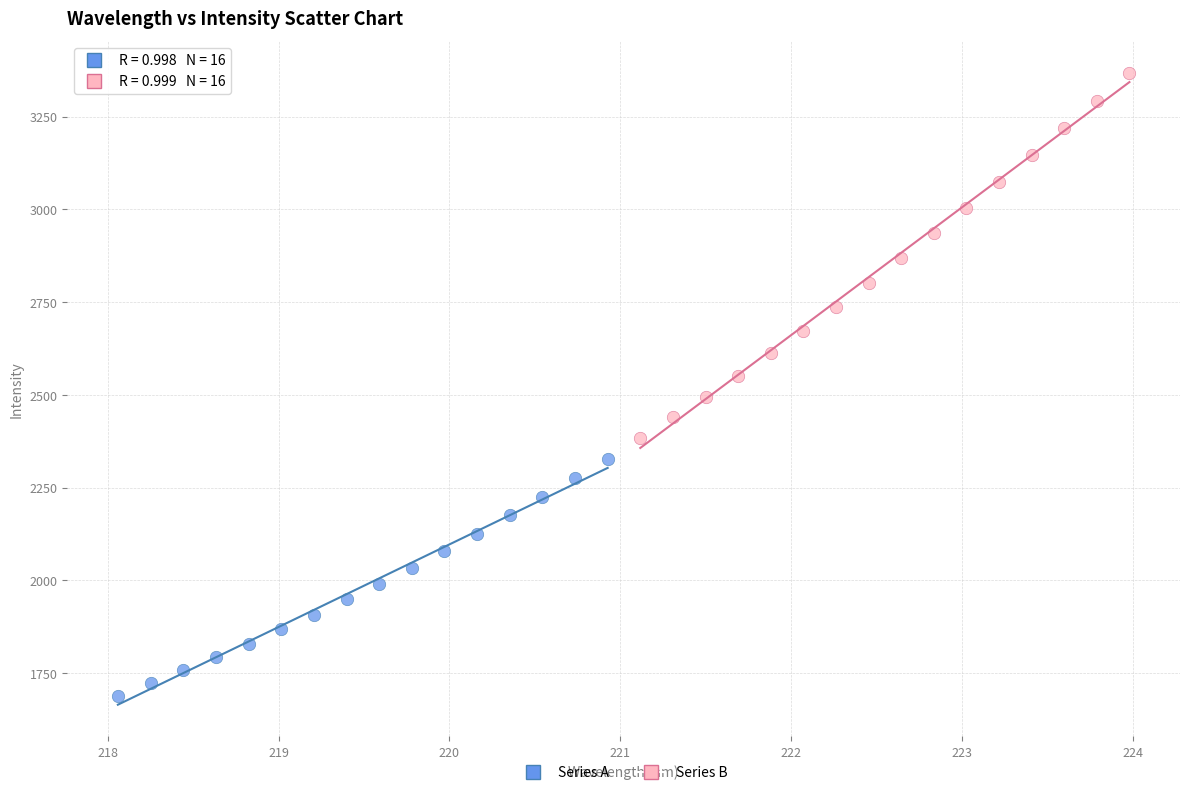

Which series reaches the maximum Y coordinate?

Series B